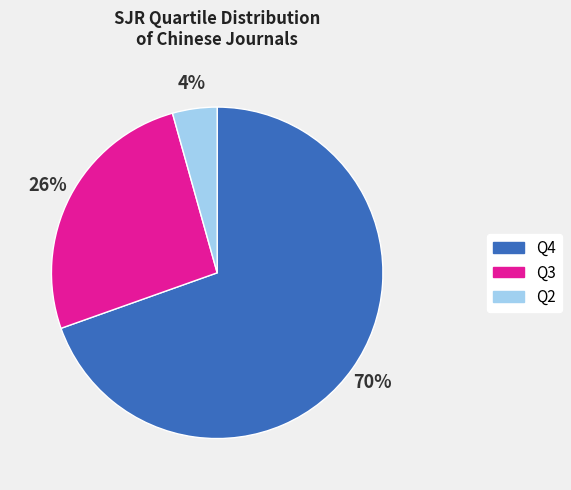

Does Q4 account for over 50% of the chart?

Yes